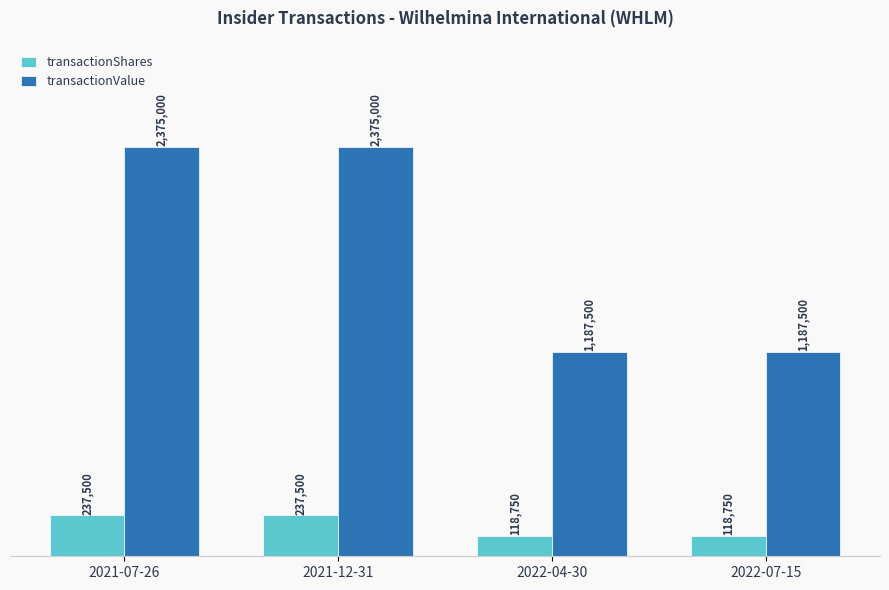

What is the difference between the maximum and minimum values in the transactionShares series?

118750